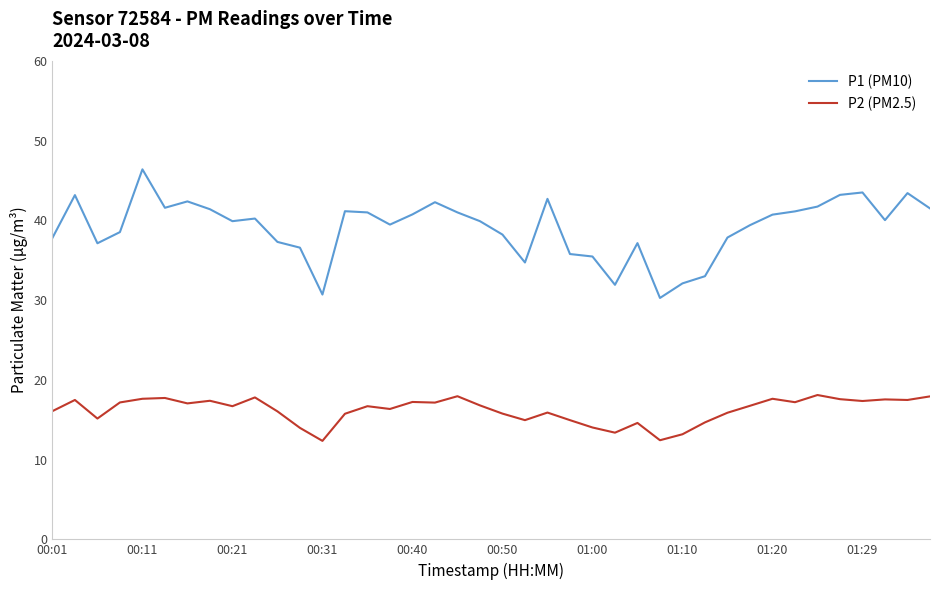

What are all the series names shown in the legend?

P1 (PM10), P2 (PM2.5)